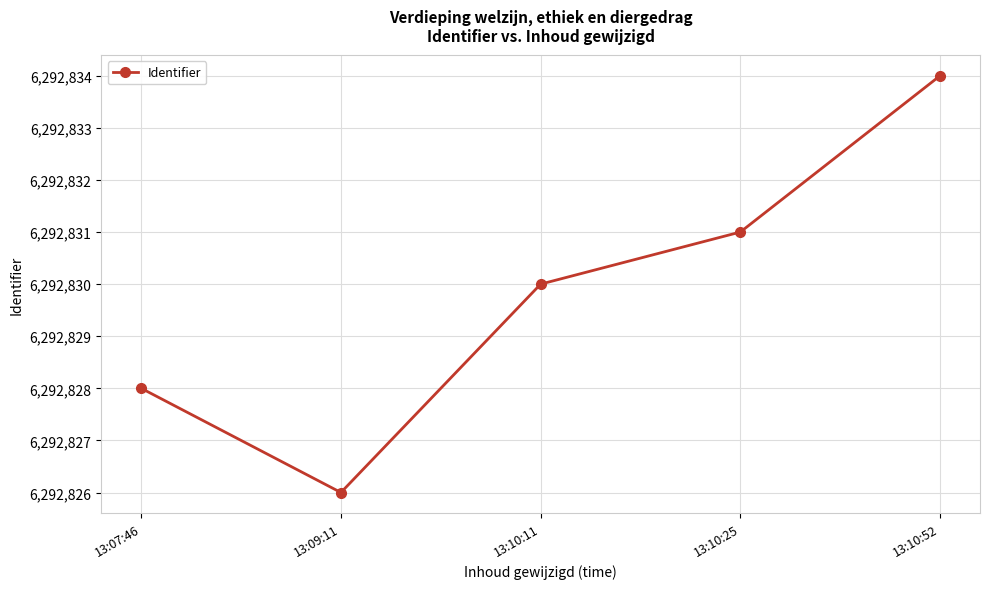

What position from the left is 13:10:11?

3